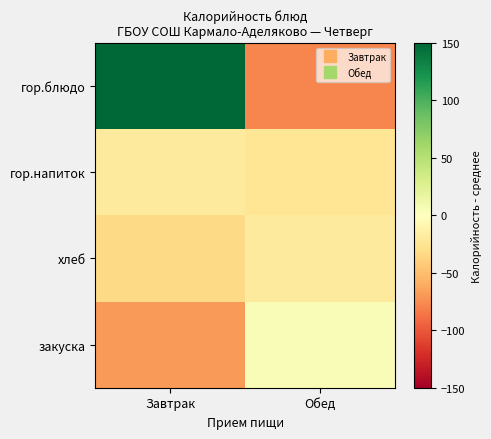

Which series changed the most between Завтрак and Обед?

гор.блюдо